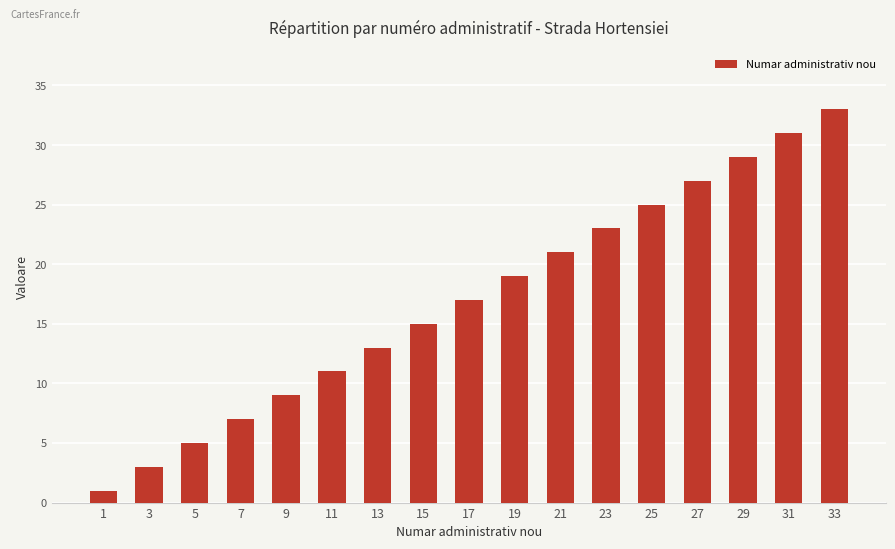

What is the difference between the values at 11 and 1?

10